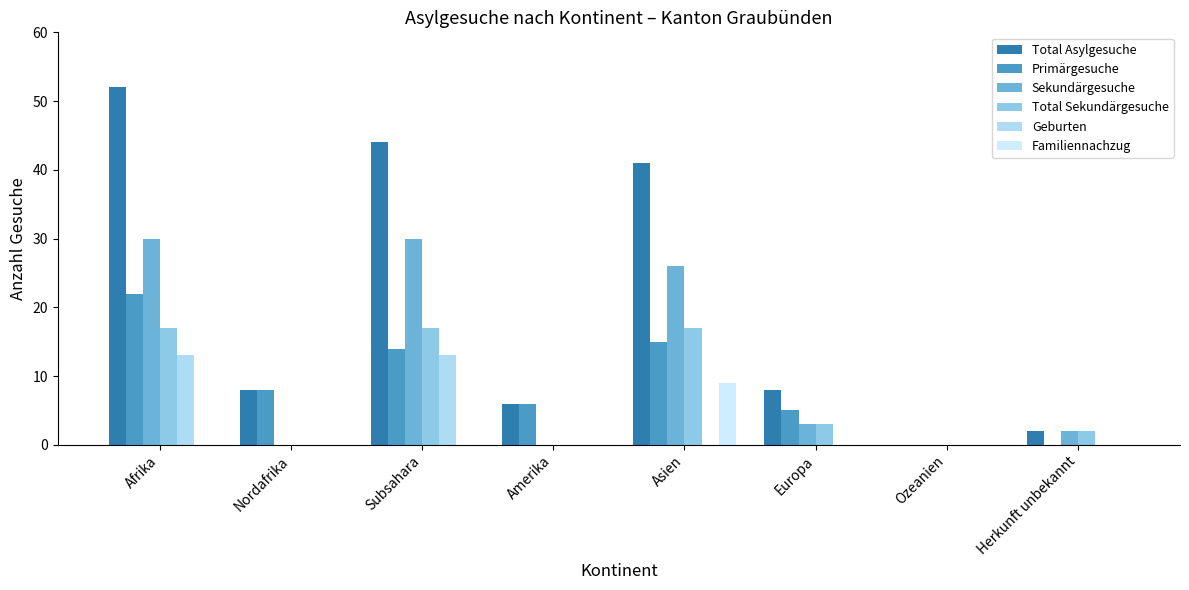

Count the number of data series in this chart.

6